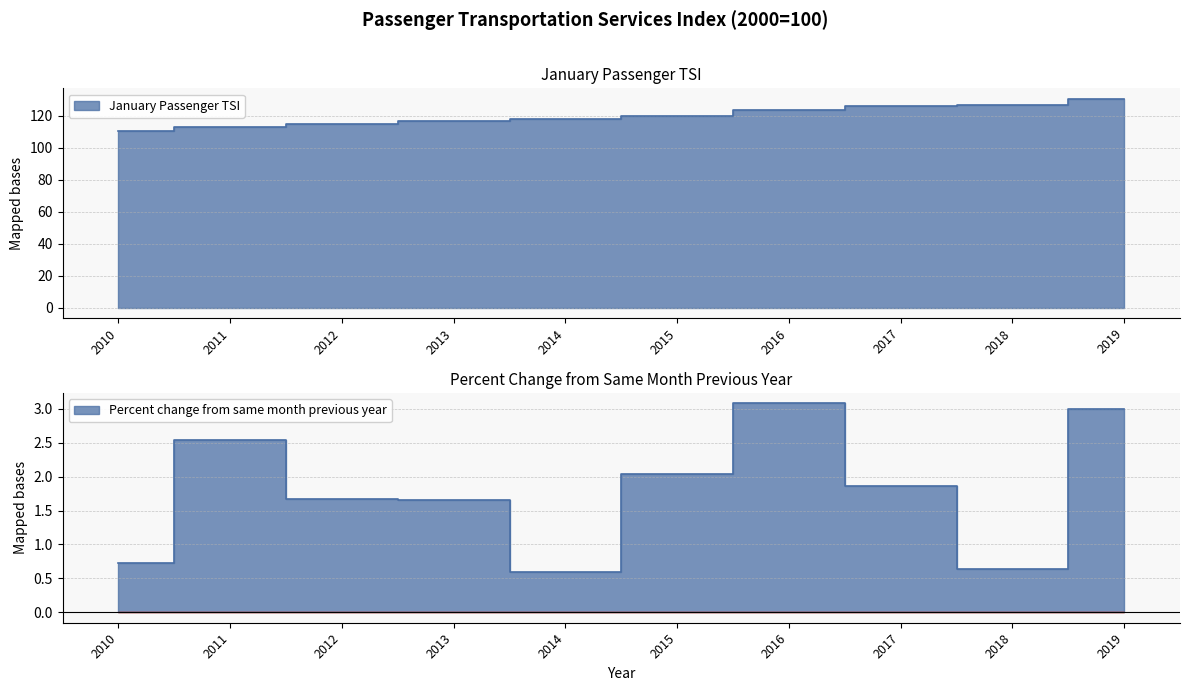

List the series in order of their peak value, lowest first.

Percent change from same month previous year, January Passenger TSI